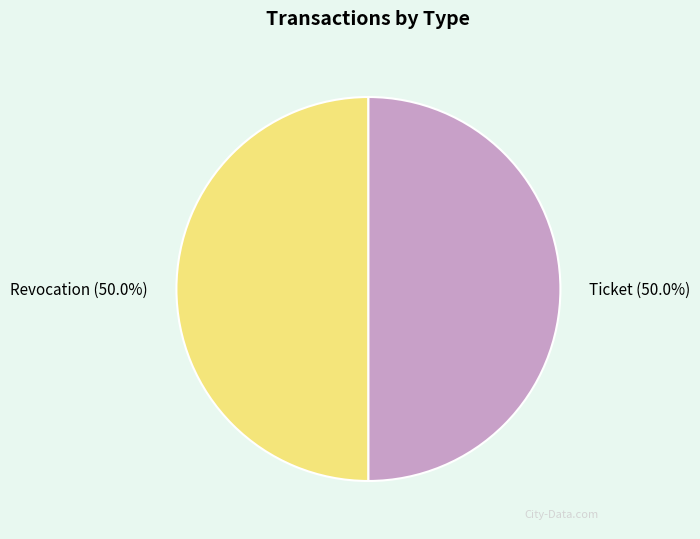

How much of the chart is everything except Ticket?

50.0%